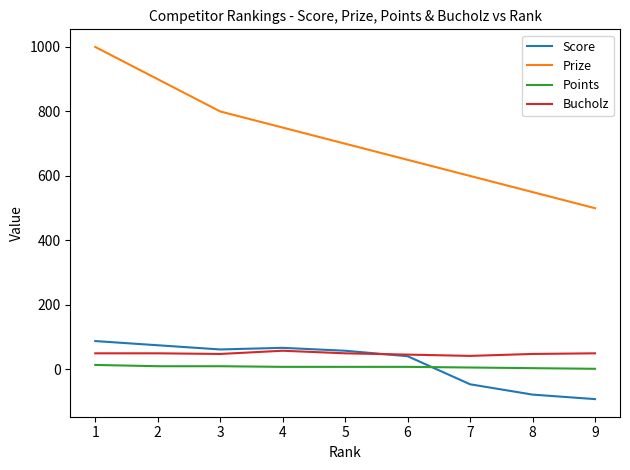

True or false: Points and Bucholz intersect in this chart.

False